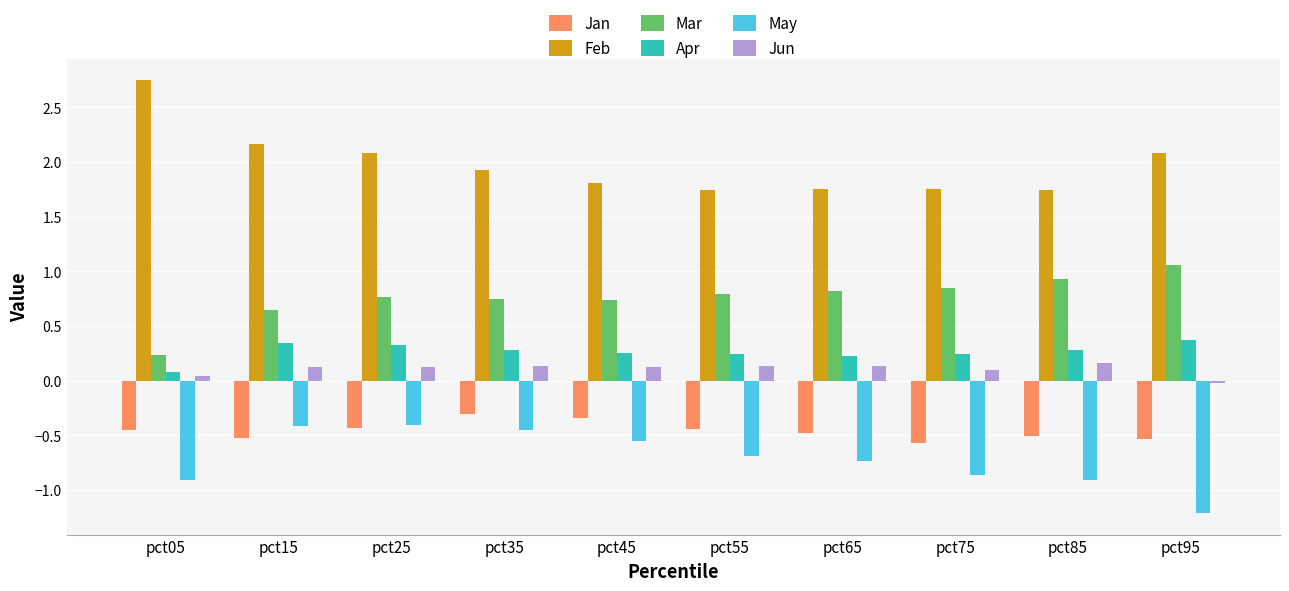

What is the total value across all series at pct35?

2.3